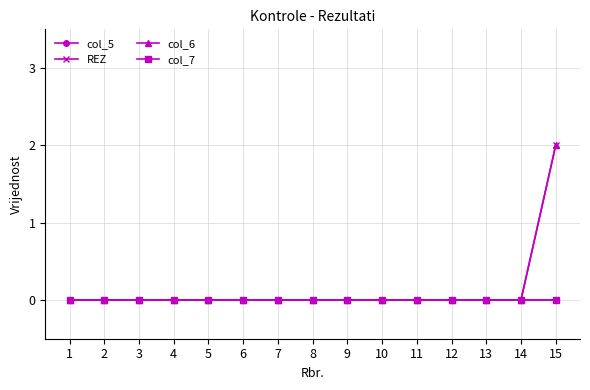

The value of col_6 at 8 is 0. True or false?

True